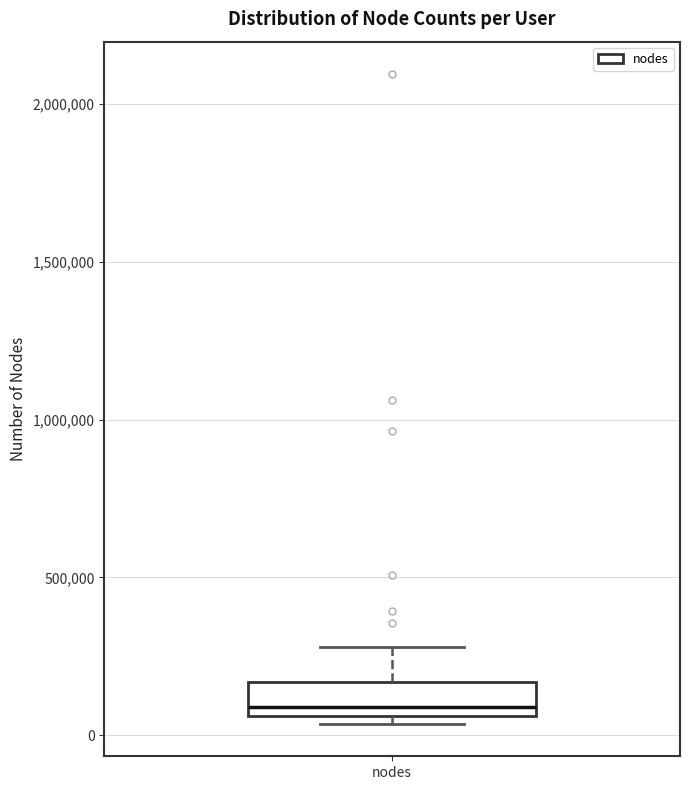

Where does the median line of the box for nodes sit on the y-axis? The values are not printed on the chart, so give them approximately, as read against the axis.

100000